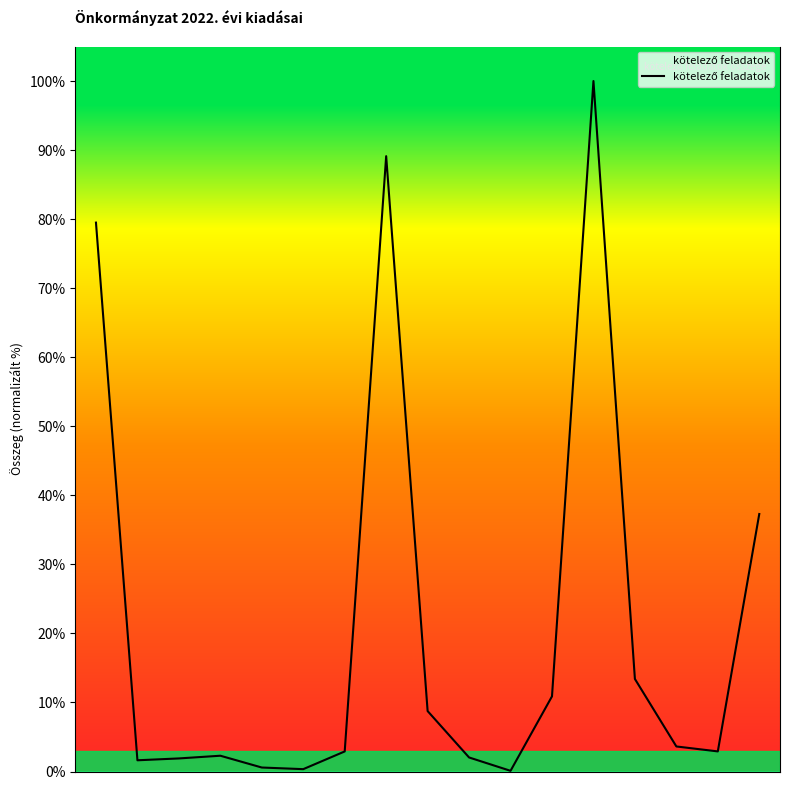

What is the difference between the maximum and minimum values?

99.9